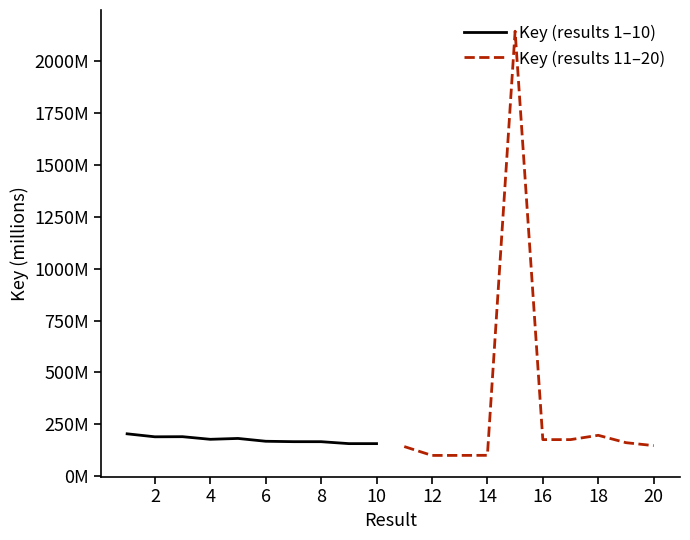

What are all the series names shown in the legend?

Key (results 1–10), Key (results 11–20)